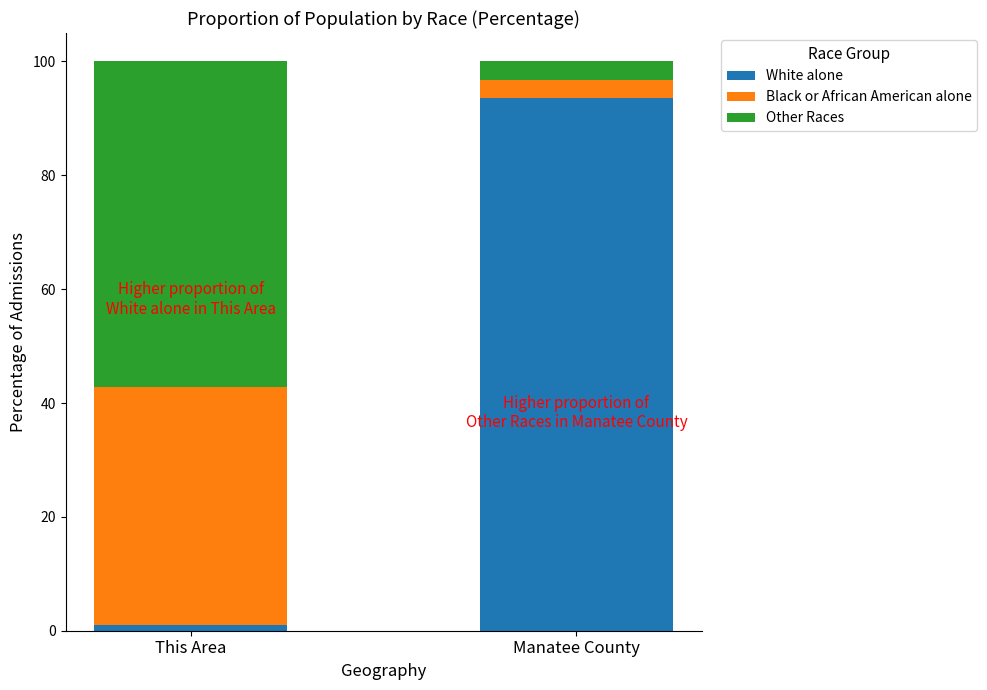

Does the chart contain stacked bars?

Yes